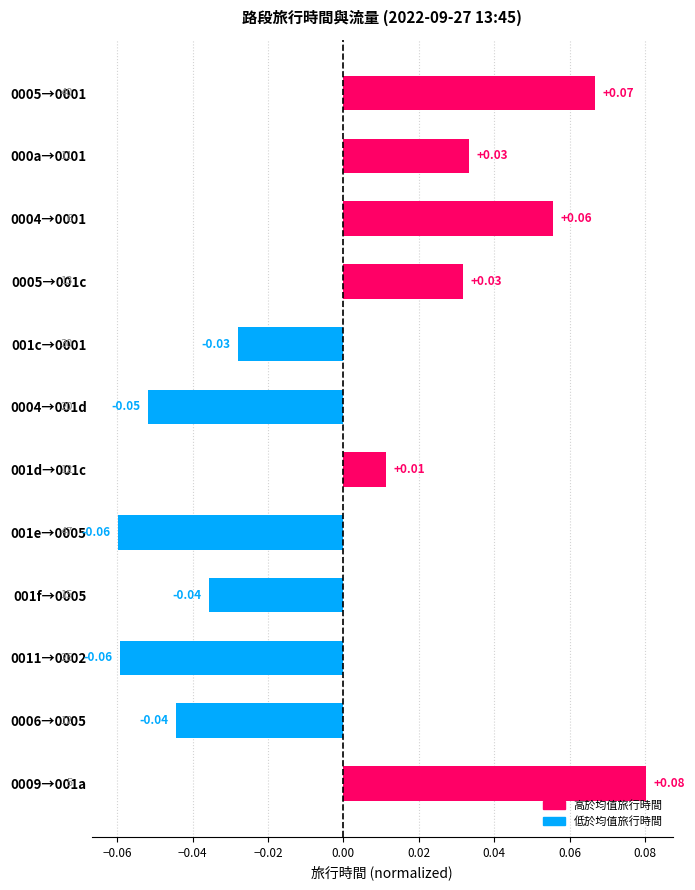

Are the bars horizontal?

Yes